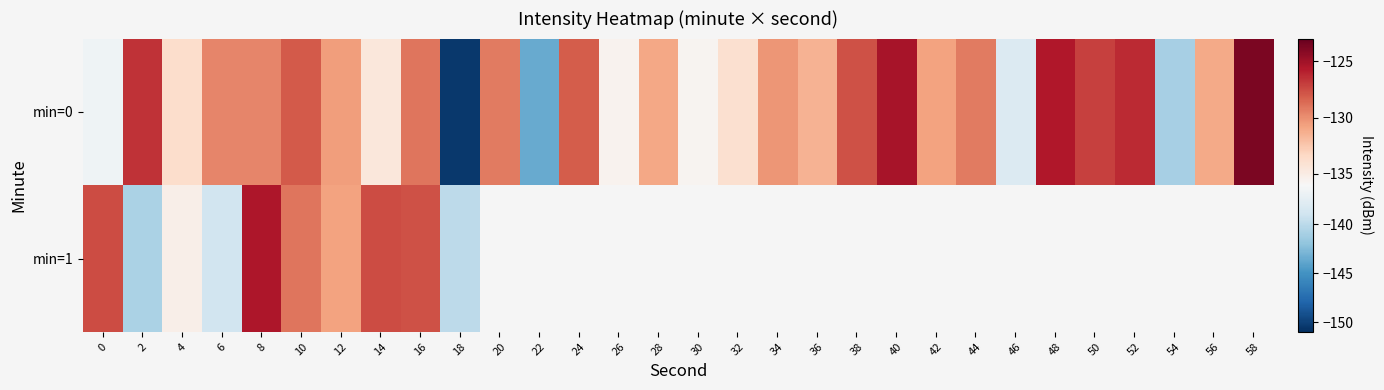

How many negative values does the min=1 series have?

10